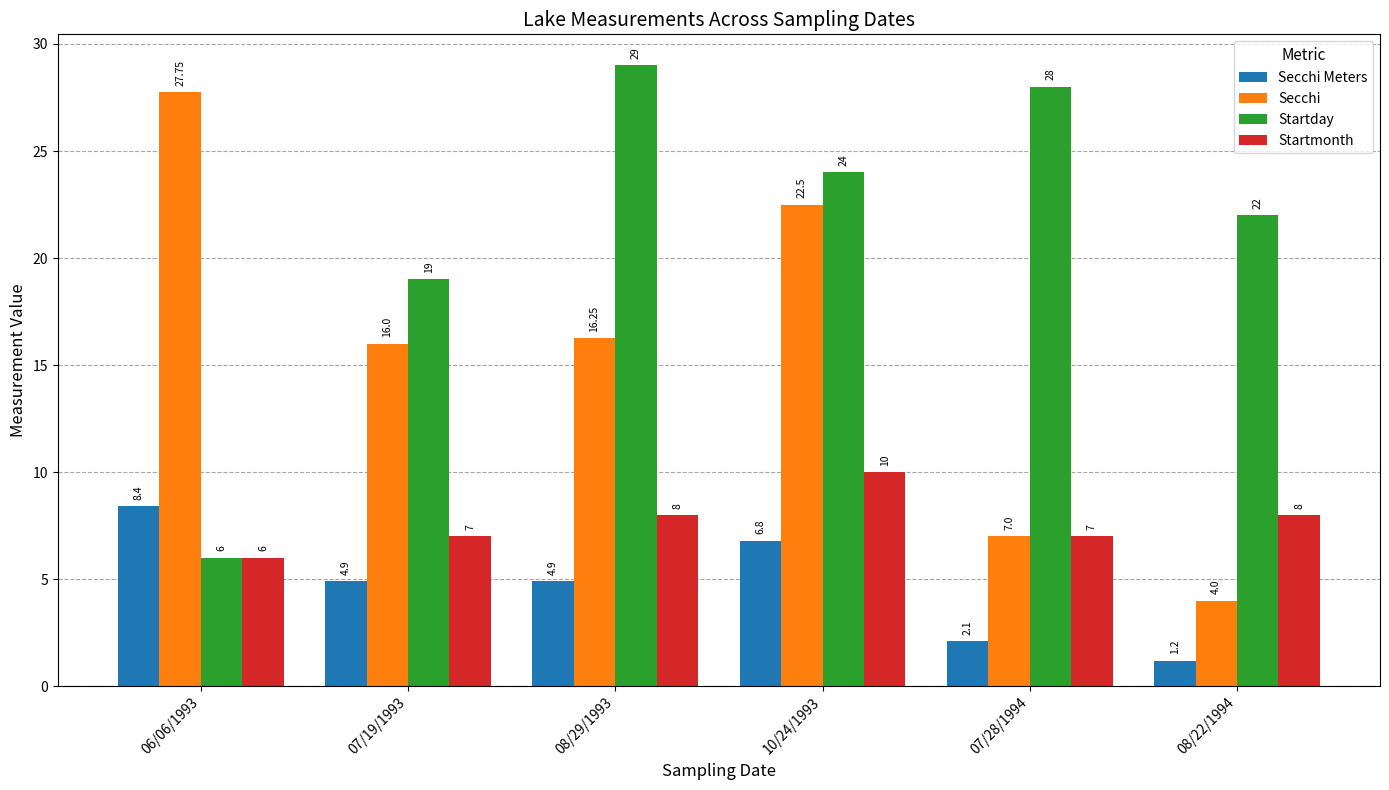

Rank the series by their average value, from lowest to highest.

Secchi Meters, Startmonth, Secchi, Startday